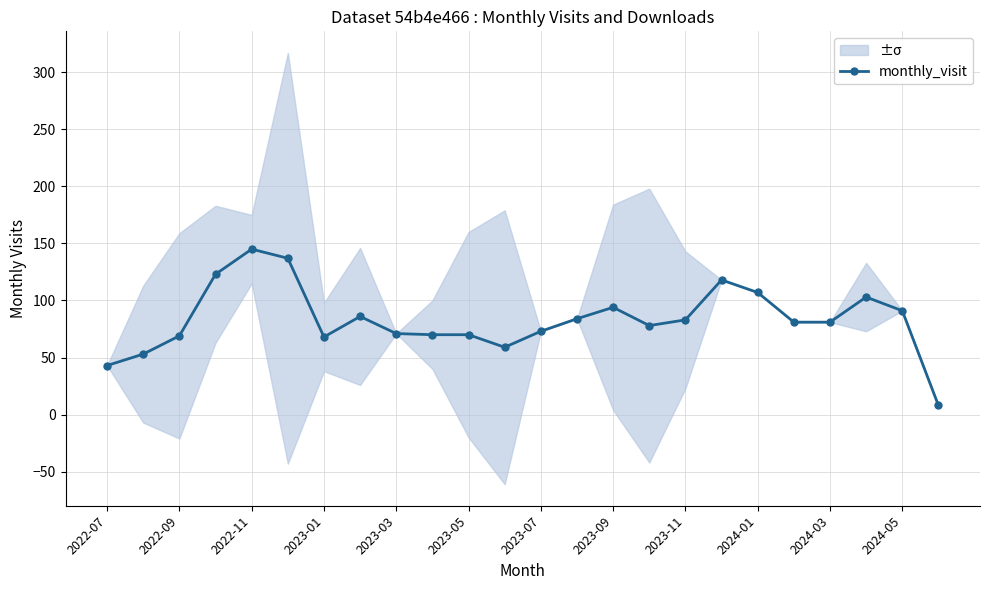

Where is the first local minimum for monthly_visit?

2023-01